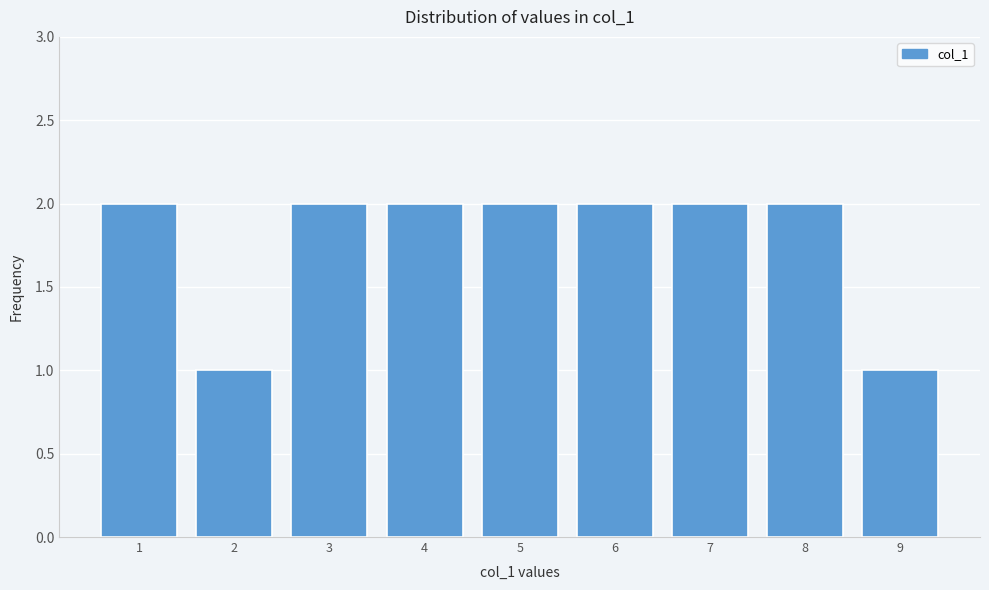

Reading left to right, transcribe all the data shown in this chart.

1=2	2=1	3=2	4=2	5=2	6=2	7=2	8=2	9=1